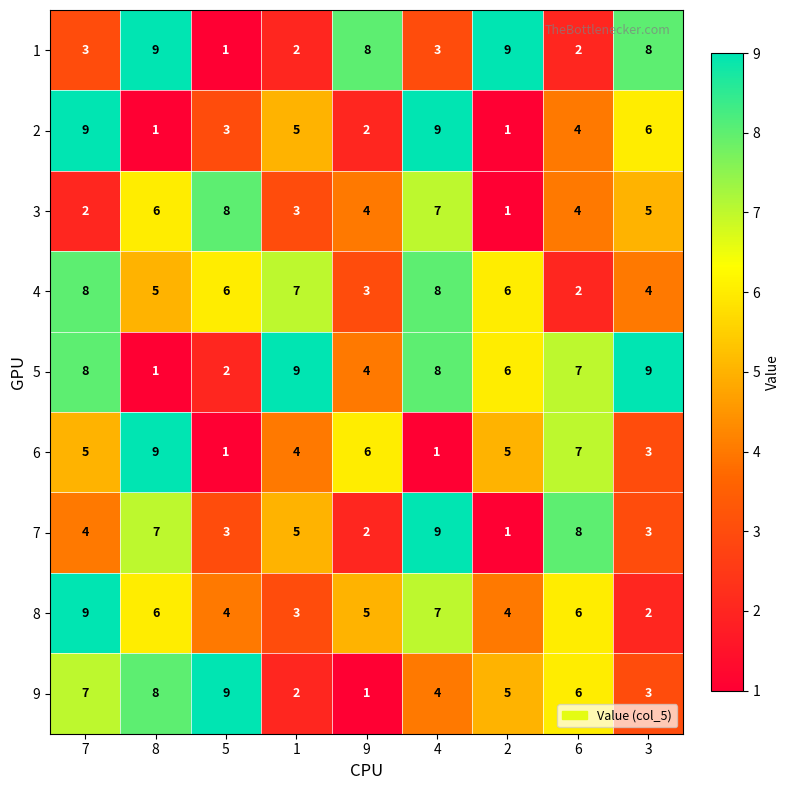

Which series has the largest total across all categories?

5